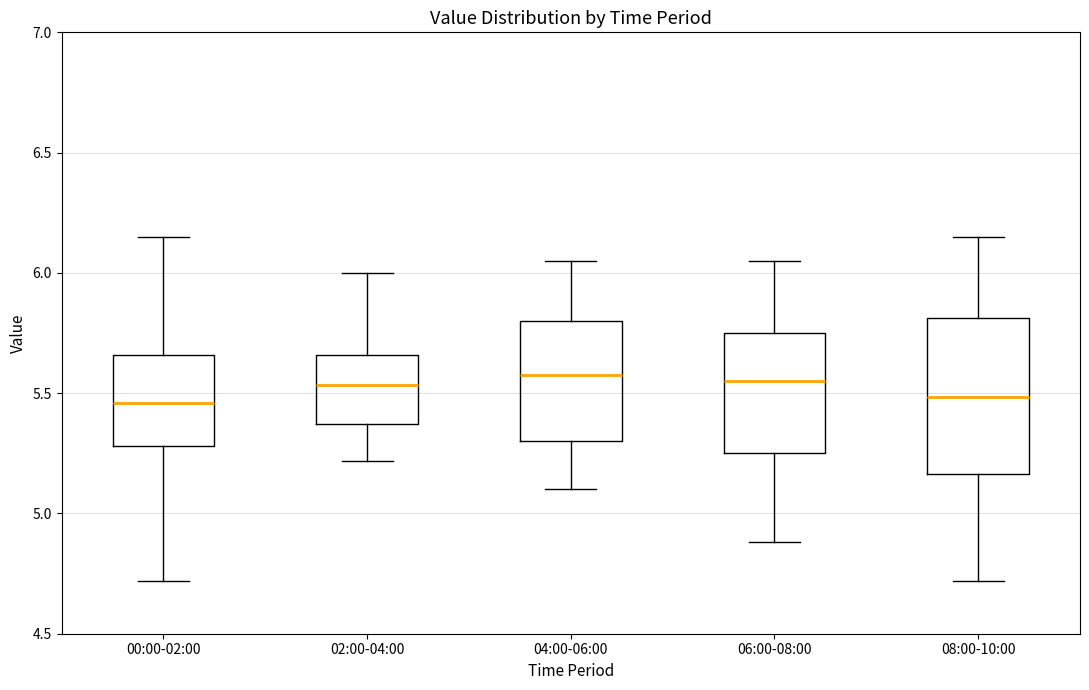

Reading left to right, transcribe this box plot: for each box, give where its median line is, the range the box spans, and where its two whiskers end, as read against the y-axis. The values are not printed on the chart, so give them approximately, as read against the axis.

00:00-02:00: median 5.45, box 5.30 to 5.65, whiskers 4.70 to 6.15
02:00-04:00: median 5.55, box 5.35 to 5.65, whiskers 5.20 to 6.00
04:00-06:00: median 5.60, box 5.30 to 5.80, whiskers 5.10 to 6.05
06:00-08:00: median 5.55, box 5.25 to 5.75, whiskers 4.90 to 6.05
08:00-10:00: median 5.50, box 5.15 to 5.80, whiskers 4.70 to 6.15